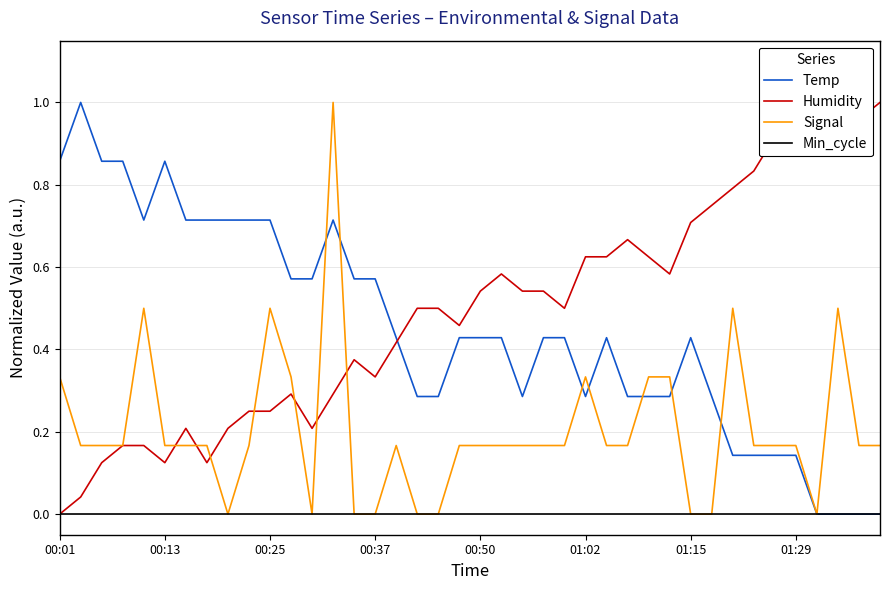

Where is the first local minimum for Signal?

8